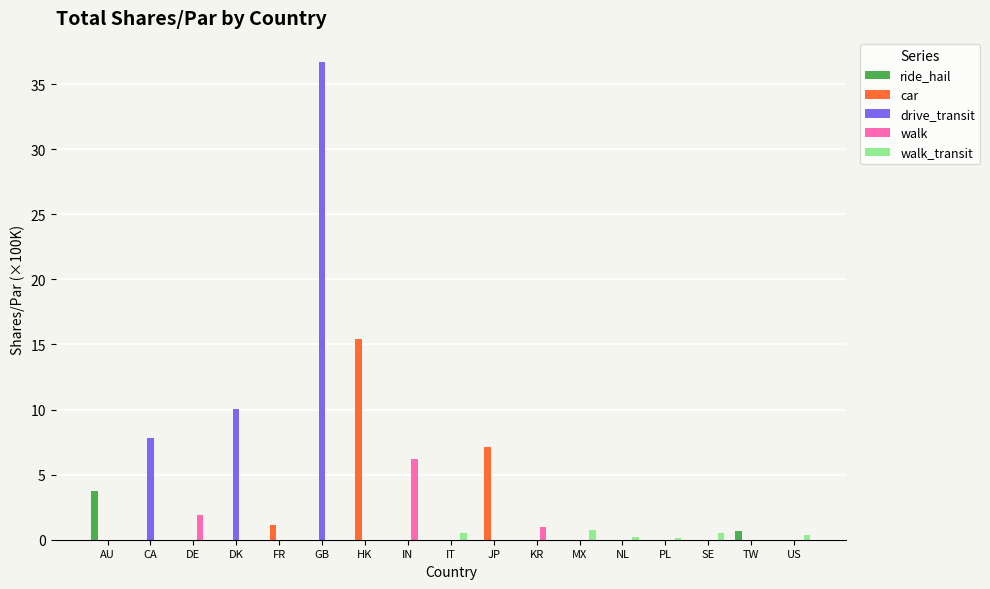

What is the average value of the drive_transit series?

3.2